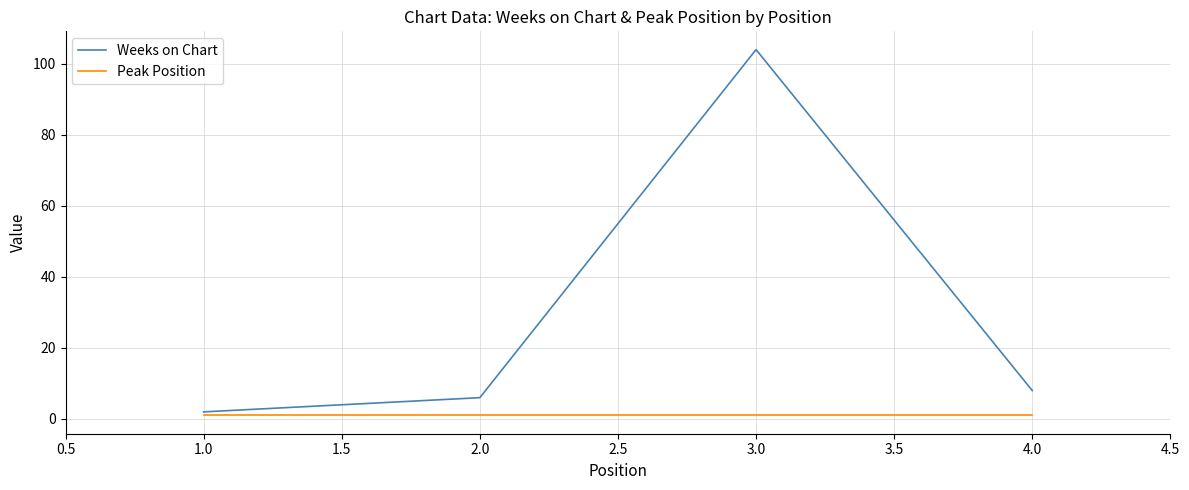

The Peak Position series shows 1 at 4.0. True or false?

True